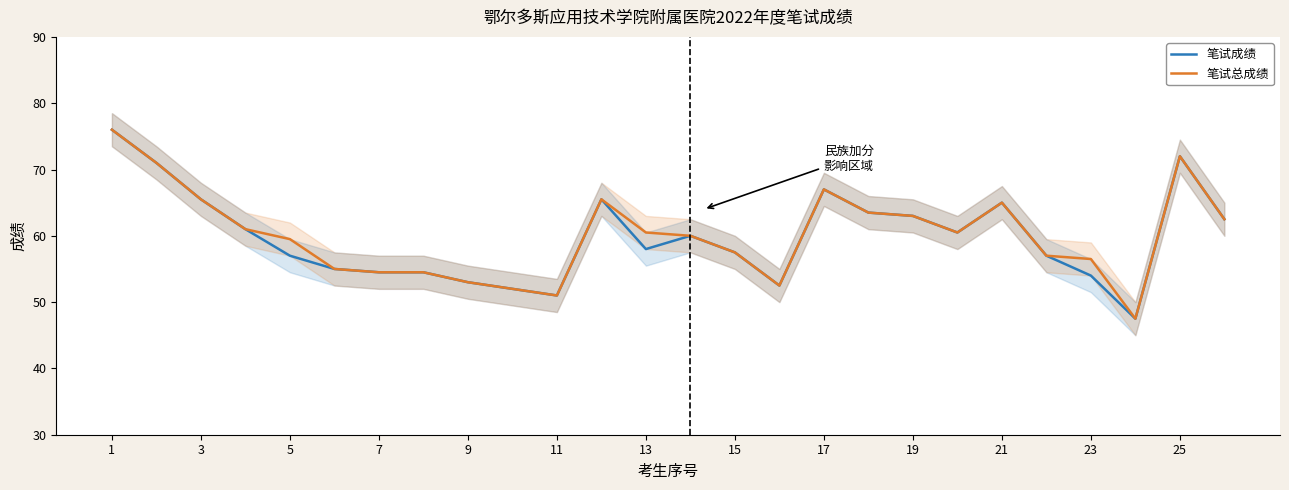

Reading right to left, extract all data points from this chart.

笔试成绩: 62.5	72.0	47.5	54.0	57.0	65.0	60.5	63.0	63.5	67.0	52.5	57.5	60.0	58.0	65.5	51.0	52.0	53.0	54.5	54.5	55.0	57.0	61.0	65.5	71.0	76.0
笔试总成绩: 62.5	72.0	47.5	56.5	57.0	65.0	60.5	63.0	63.5	67.0	52.5	57.5	60.0	60.5	65.5	51.0	52.0	53.0	54.5	54.5	55.0	59.5	61.0	65.5	71.0	76.0